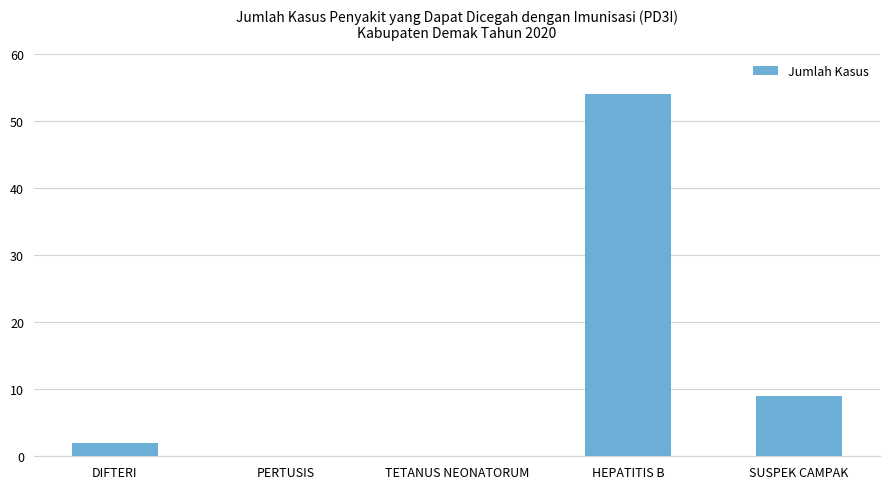

At which category does the chart reach its peak across all series?

HEPATITIS B